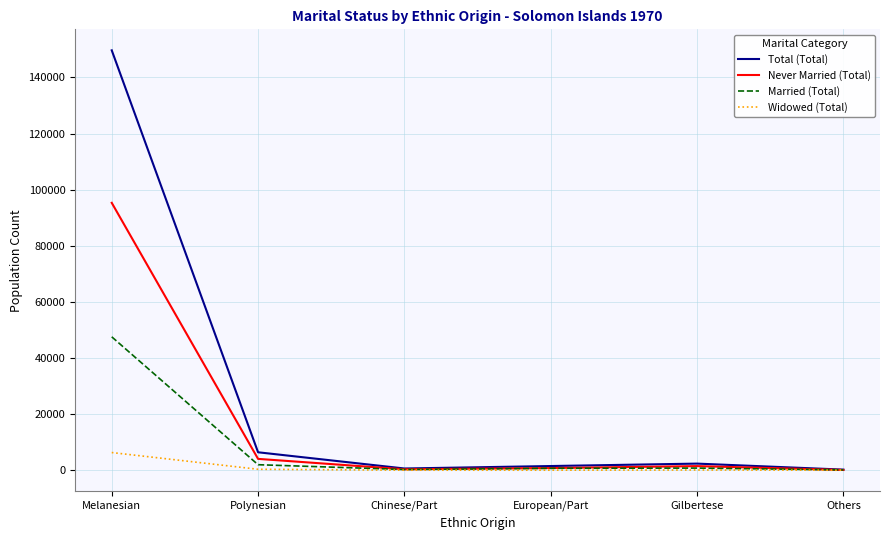

What is the sum of all Widowed (Total) values?

6773